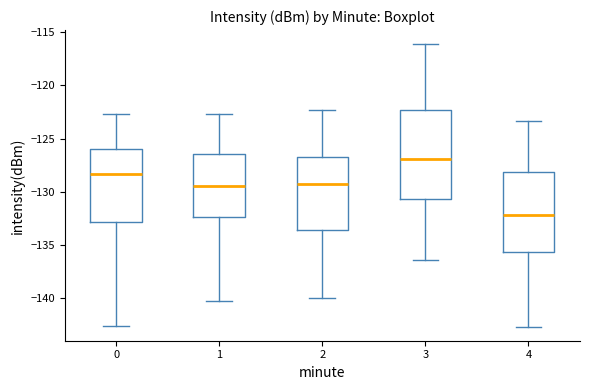

Reading left to right, read every box against the y-axis: the position of its median line, the range the box covers, and the ends of its whiskers. The values are not printed on the chart, so give them approximately, as read against the axis.

0: median -128.5, box -133.0 to -126.0, whiskers -142.5 to -122.5
1: median -129.5, box -132.5 to -126.5, whiskers -140.5 to -122.5
2: median -129.0, box -133.5 to -126.5, whiskers -140.0 to -122.5
3: median -127.0, box -130.5 to -122.5, whiskers -136.5 to -116.0
4: median -132.0, box -135.5 to -128.0, whiskers -142.5 to -123.5